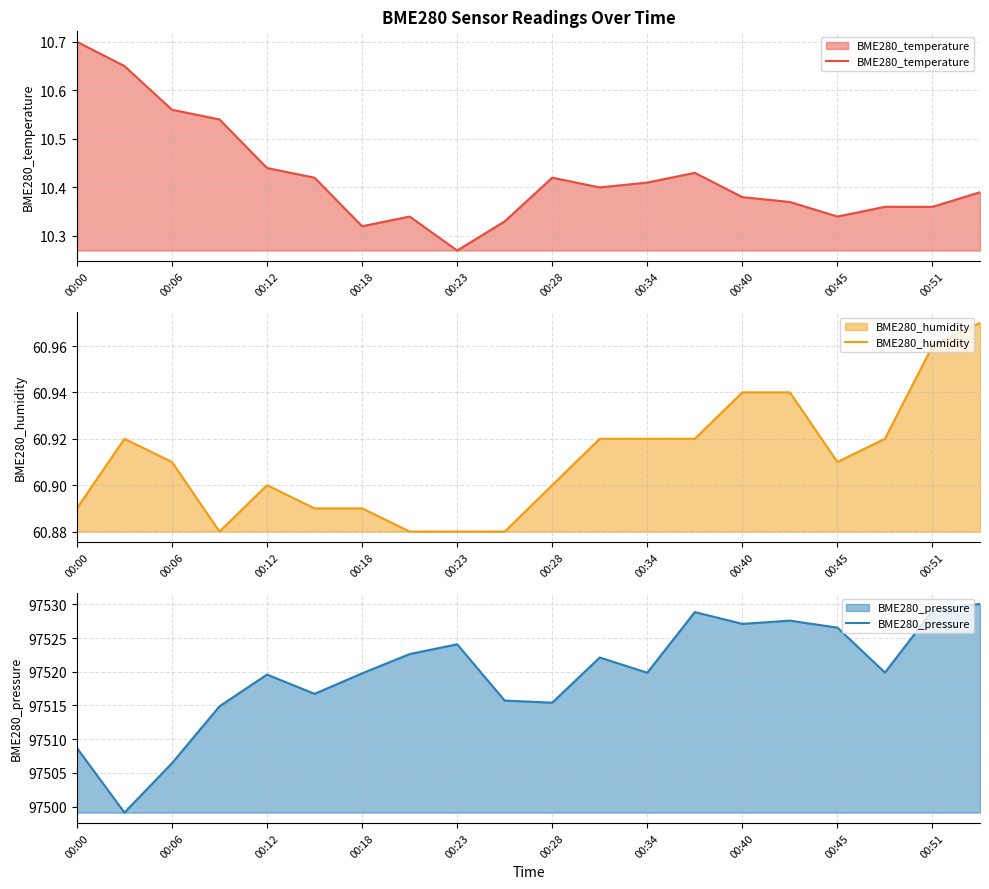

At which label does BME280_temperature reach its peak?

00:00